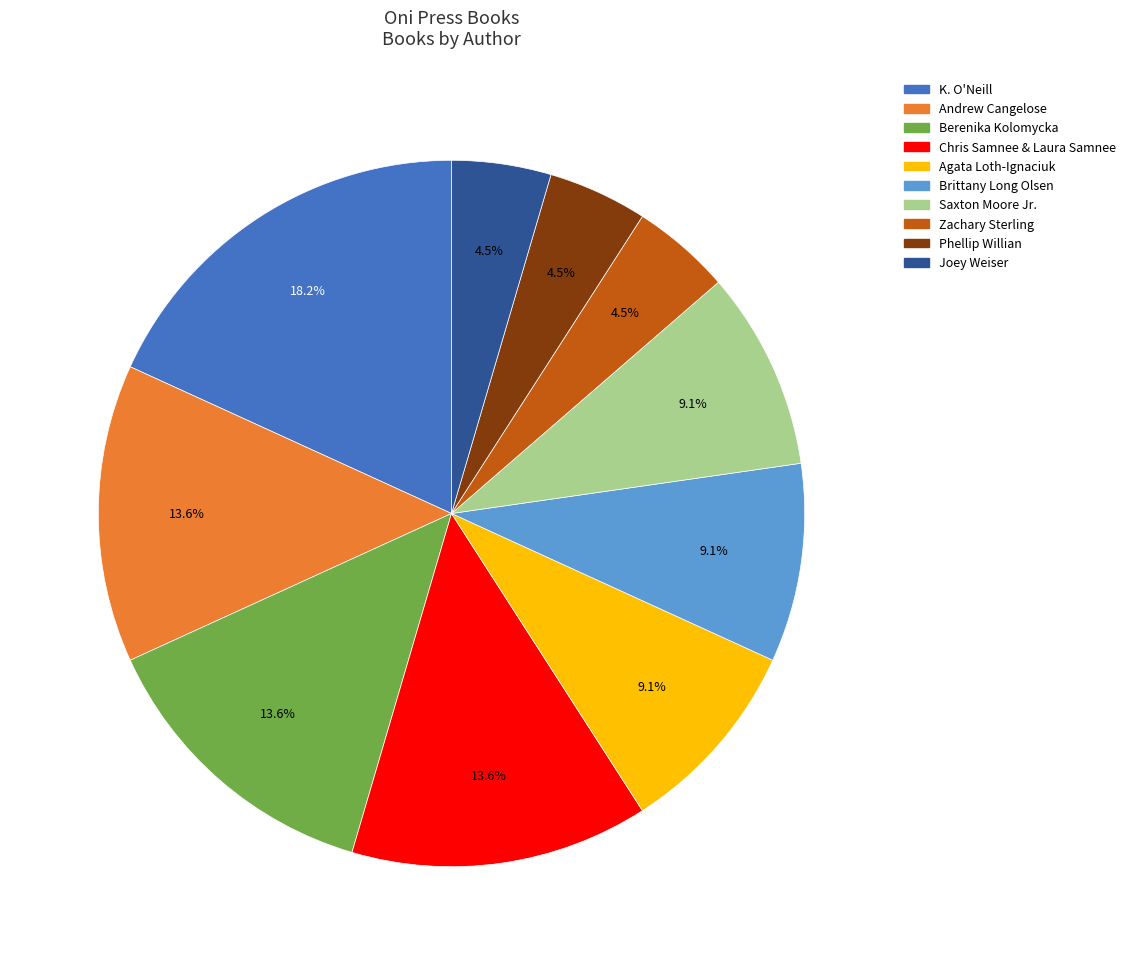

What is the ratio of the value at Agata Loth-Ignaciuk to the value at Andrew Cangelose?

0.7